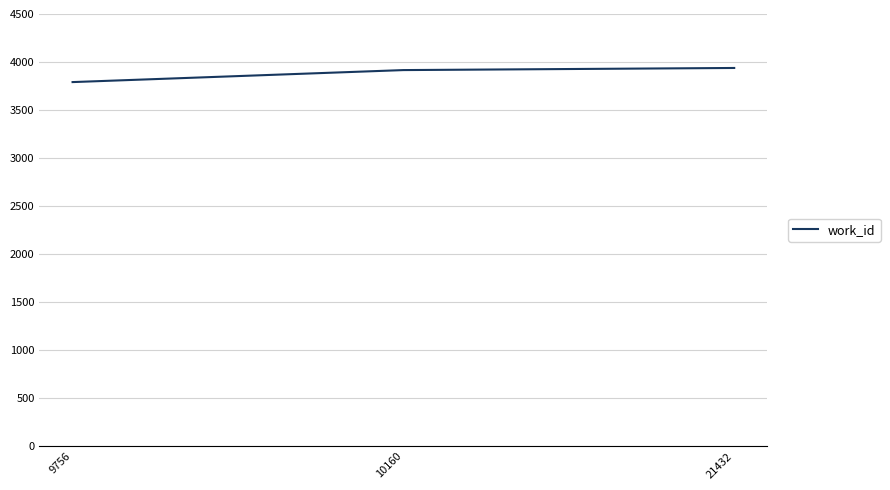

Count the number of data series in this chart.

1